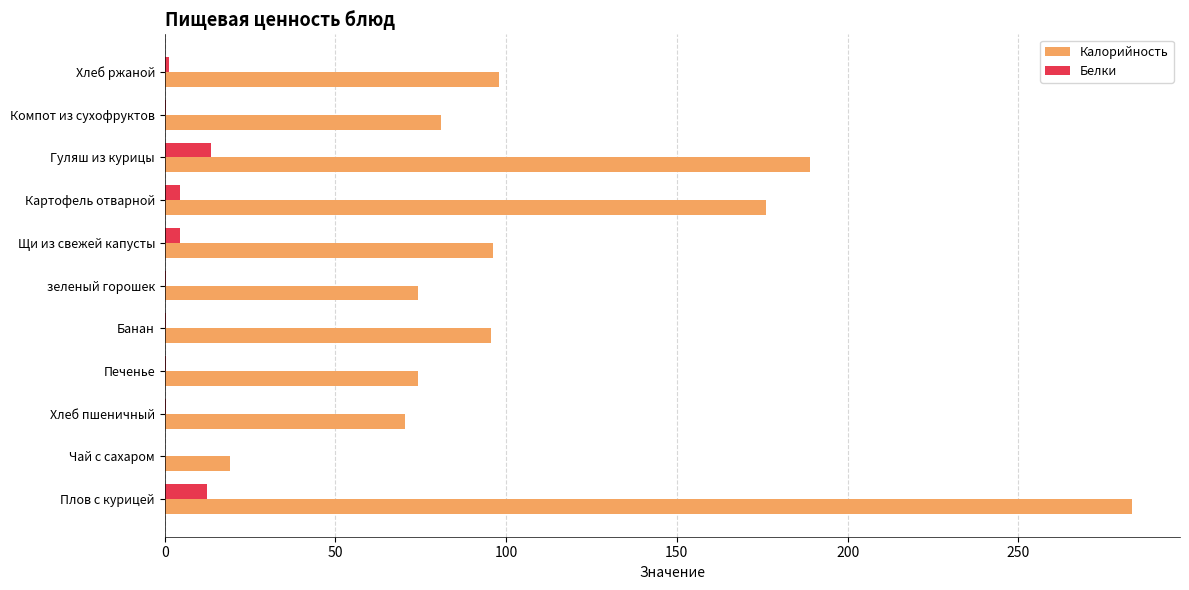

At which category does the chart reach its peak across all series?

Плов с курицей